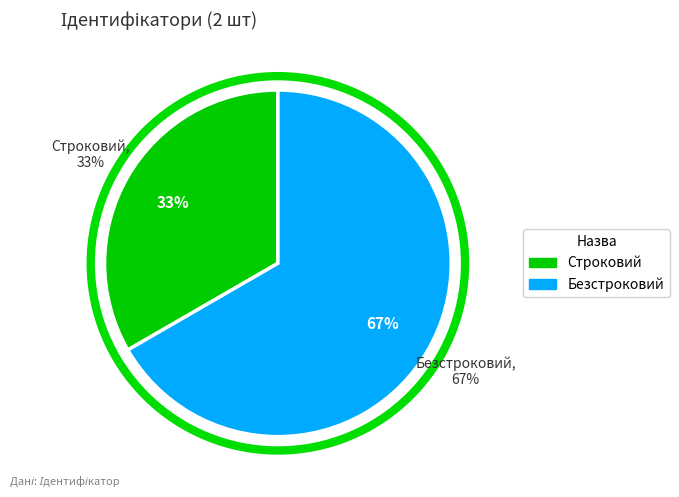

To the nearest percent, what percentage of the pie is Безстроковий?

67%